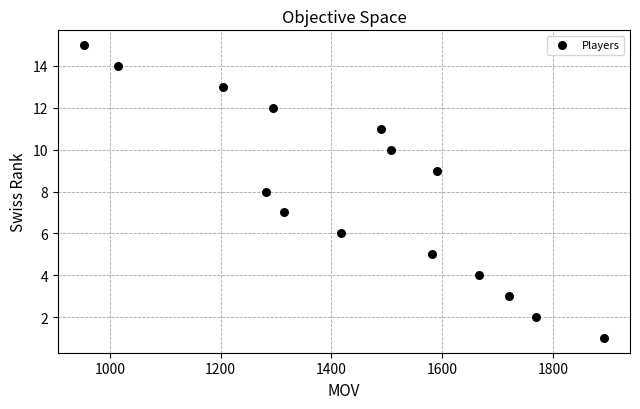

What is the range of X values (max minus min)?

939